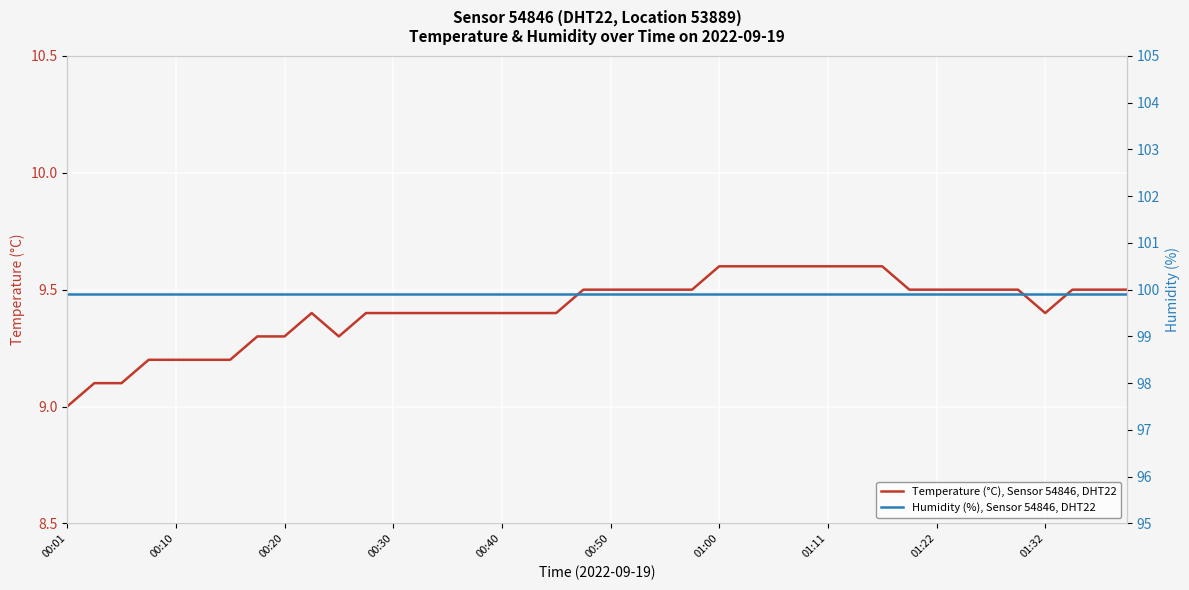

Where is Temperature (°C), Sensor 54846, DHT22 nearest to the value 9?

00:01